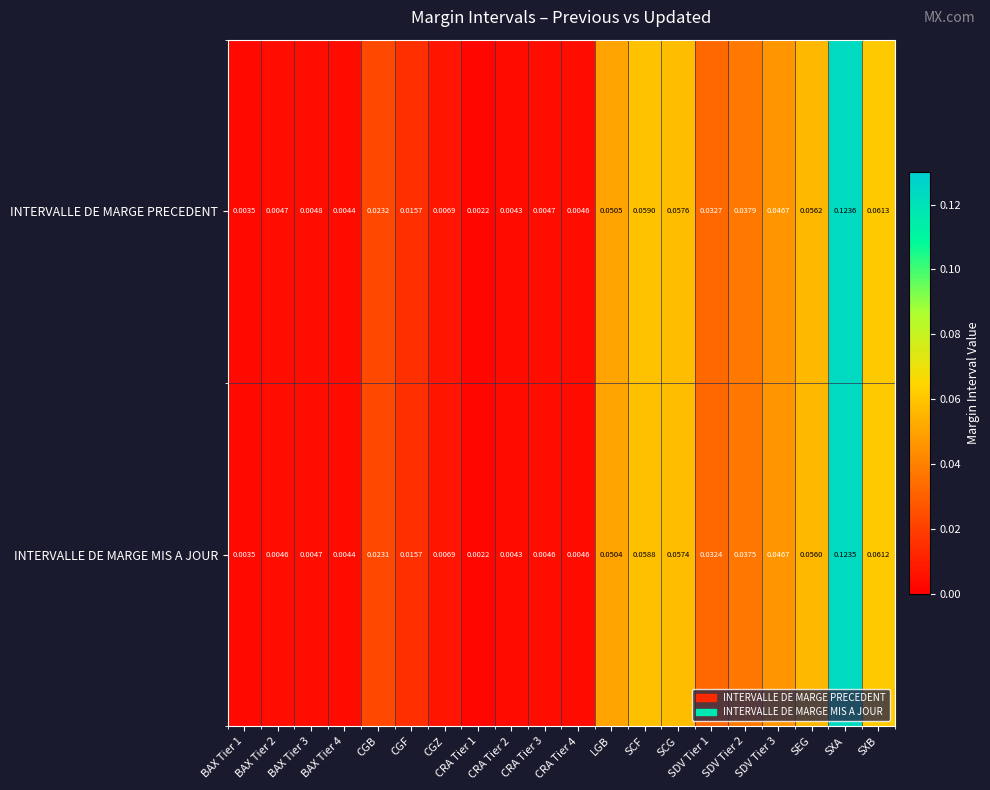

List the series in order of their overall mean, lowest first.

INTERVALLE DE MARGE MIS A JOUR, INTERVALLE DE MARGE PRECEDENT